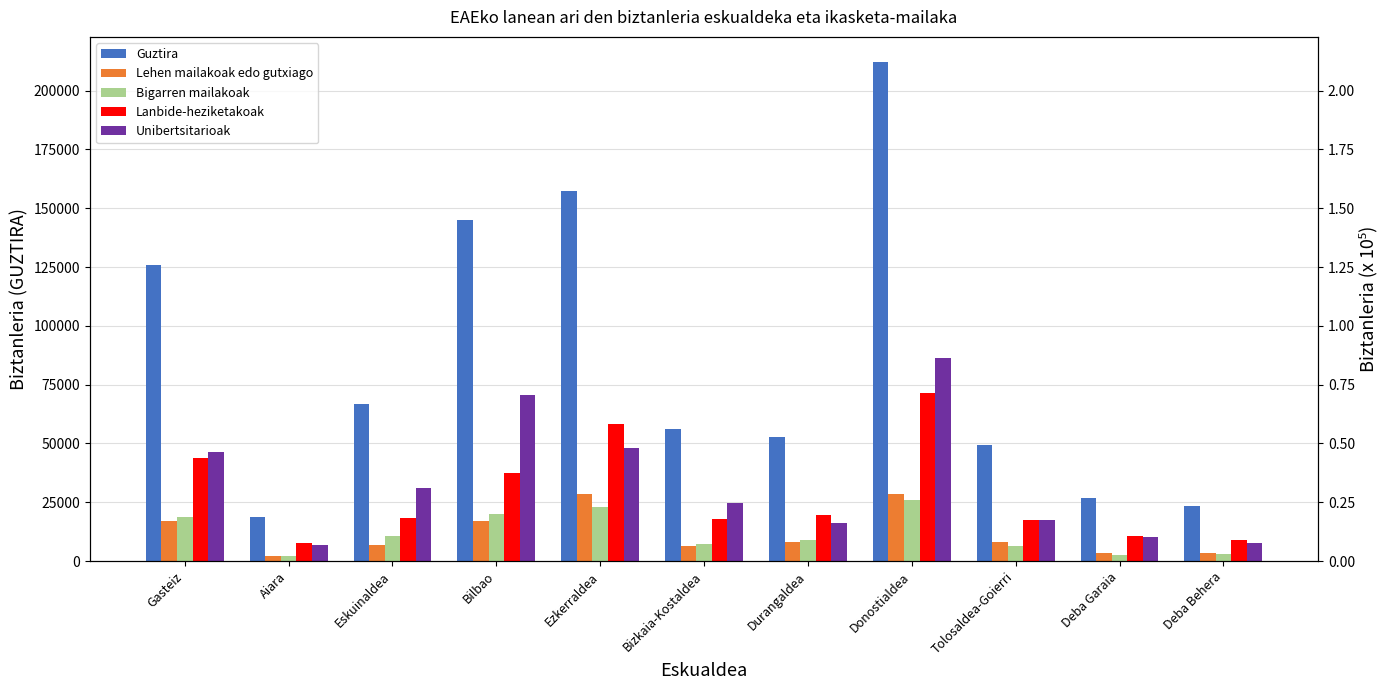

How many values in the Bigarren mailakoak series exceed 8753?

6